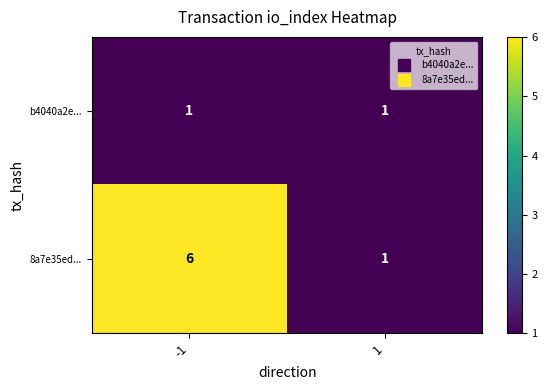

Is the value of 8a7e35ed... at -1 greater than the value of b4040a2e... at -1?

Yes